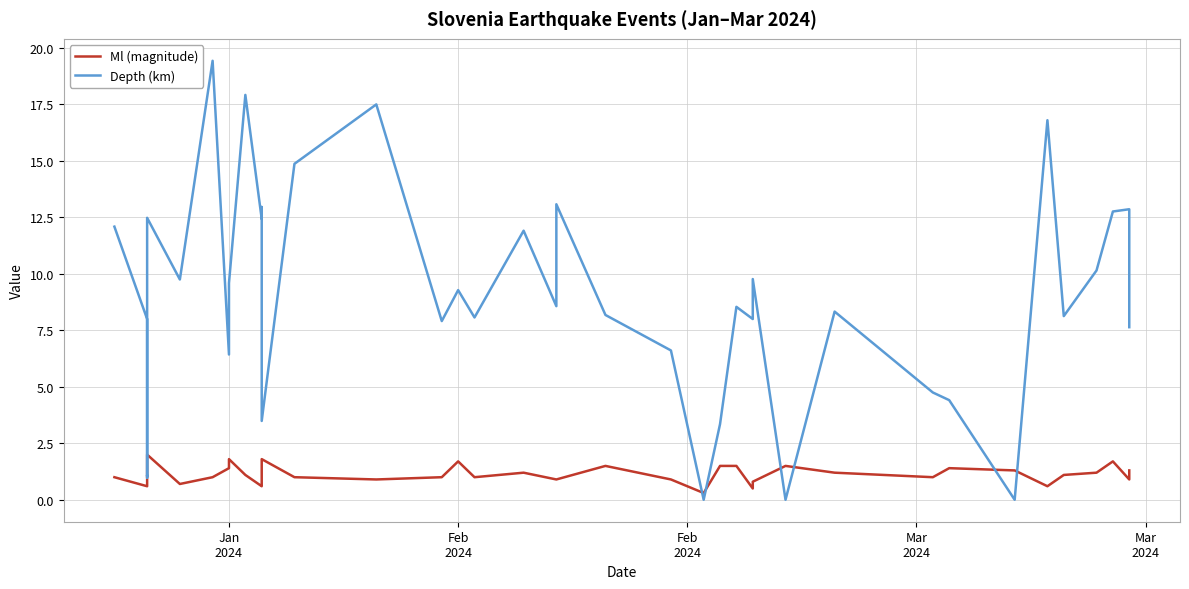

Reading left to right, list all the values displayed in this chart.

Ml (magnitude): 1.0	0.6	1.1	1.1	1.2	2.0	0.7	1.0	1.4	1.8	1.1	0.6	0.7	1.8	1.0	0.9	1.0	1.7	1.0	1.2	0.9	0.9	1.5	0.9	0.3	1.5	1.5	0.5	0.8	1.5	1.2	1.0	1.4	1.3	0.6	1.1	1.2	1.7	0.9	1.3
Depth (km): 12.1	8.0	1.1	1.1	1.0	12.5	9.8	19.4	6.4	9.6	17.9	12.4	13.0	3.5	14.9	17.5	7.9	9.3	8.1	11.9	8.6	13.1	8.2	6.6	0.0	3.4	8.5	8.0	9.8	0.0	8.3	4.8	4.4	0.0	16.8	8.1	10.2	12.8	12.9	7.6